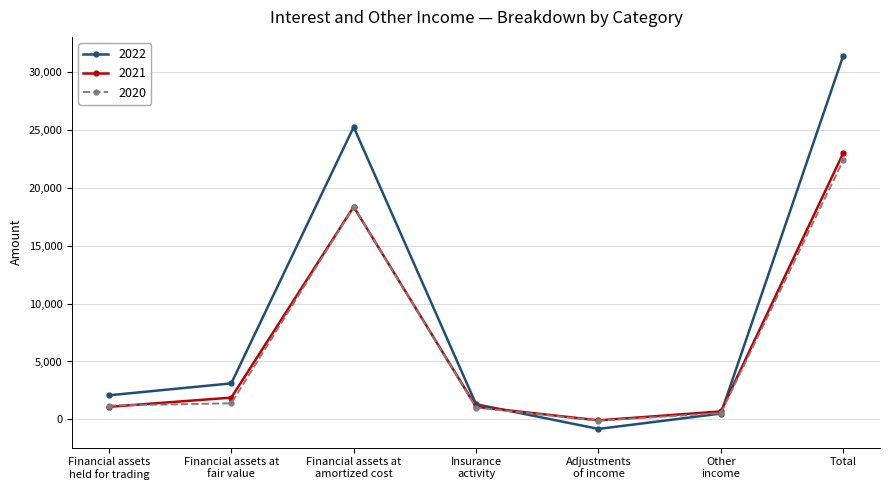

At which label does 2020 reach its peak?

Total